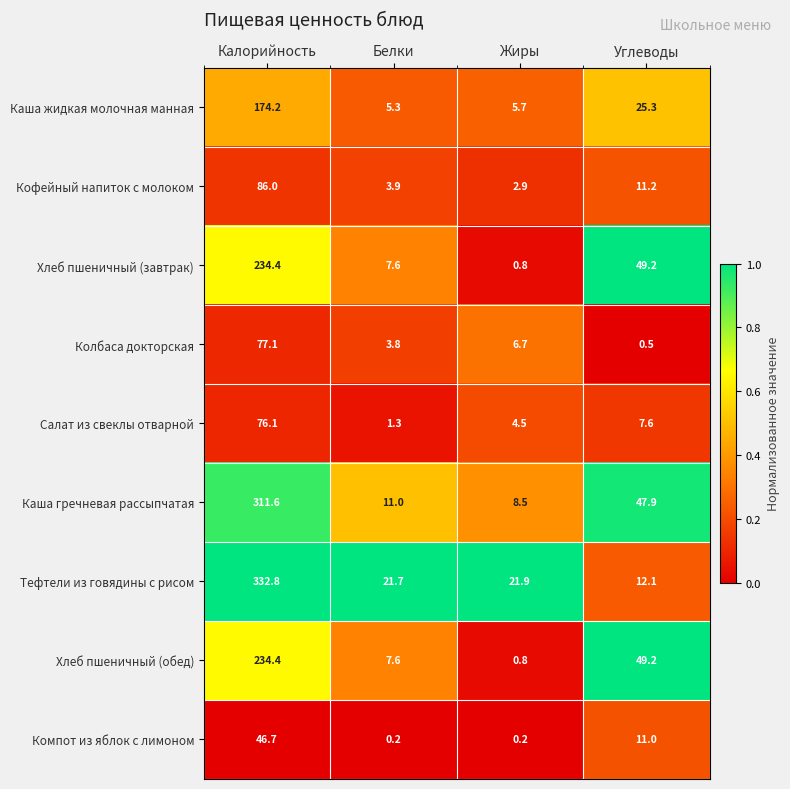

Where is Хлеб пшеничный (обед) nearest to the value 117?

Углеводы